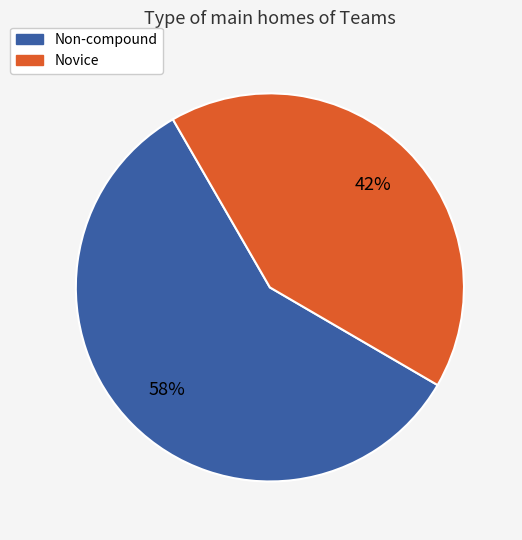

How many segments does this pie chart have?

2